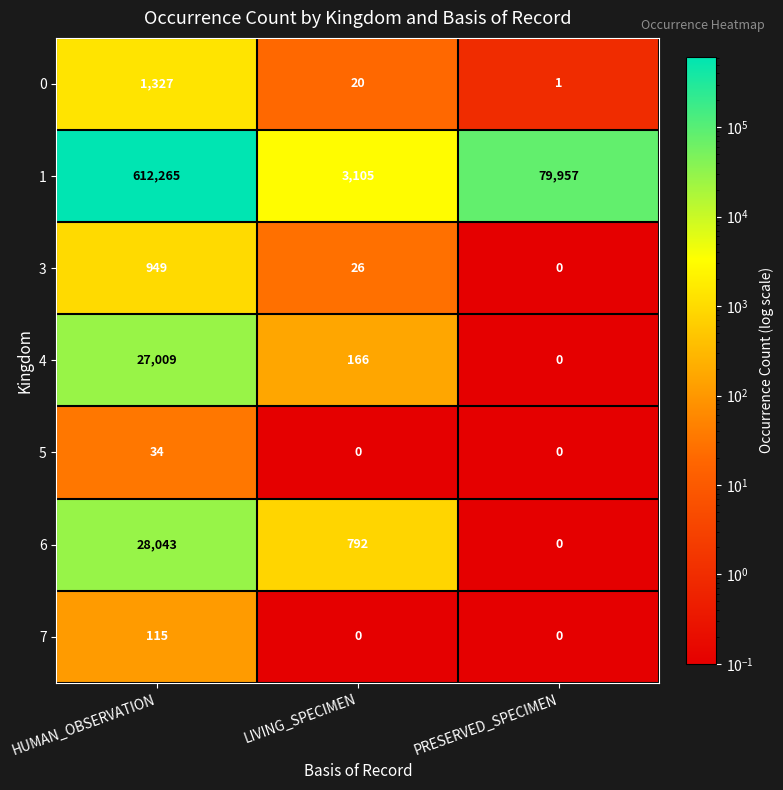

How many categories are shown in the chart?

3